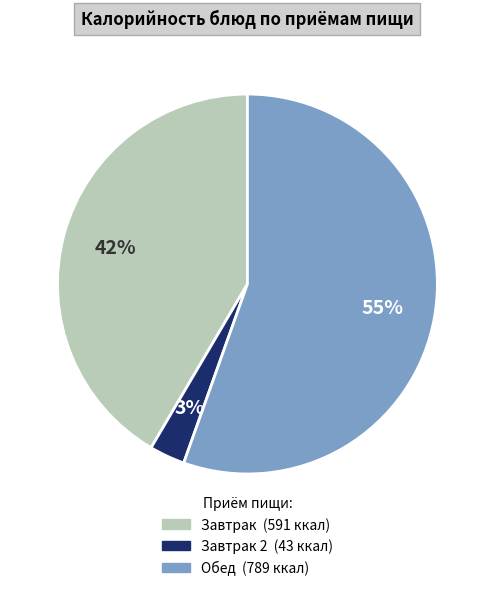

To the nearest percent, what is the difference between the largest and smallest slice percentages?

52%